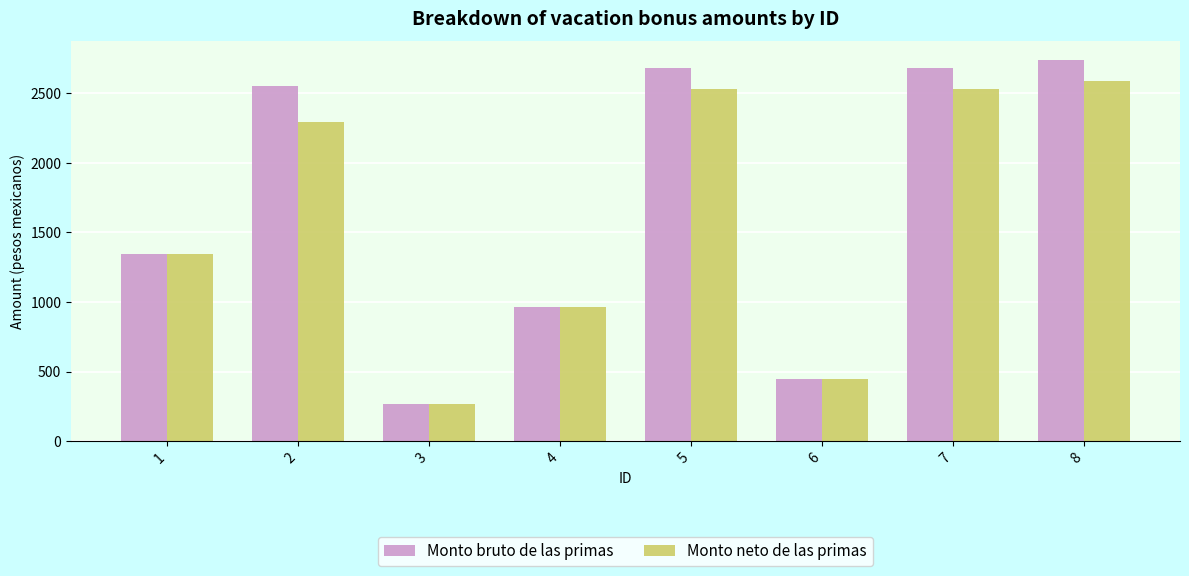

At which category is the sum across all series the highest?

8